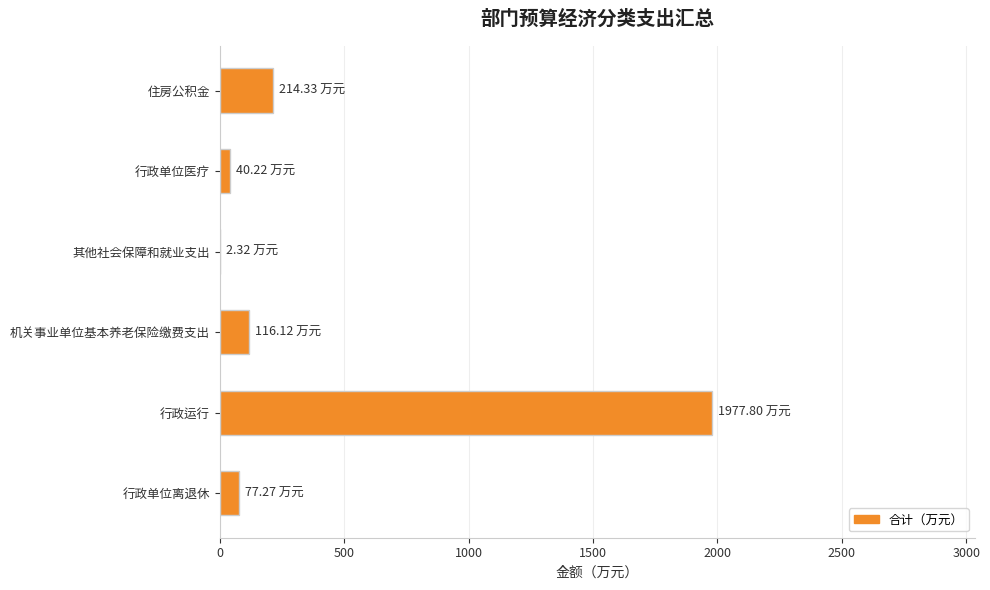

Are the bars horizontal?

Yes